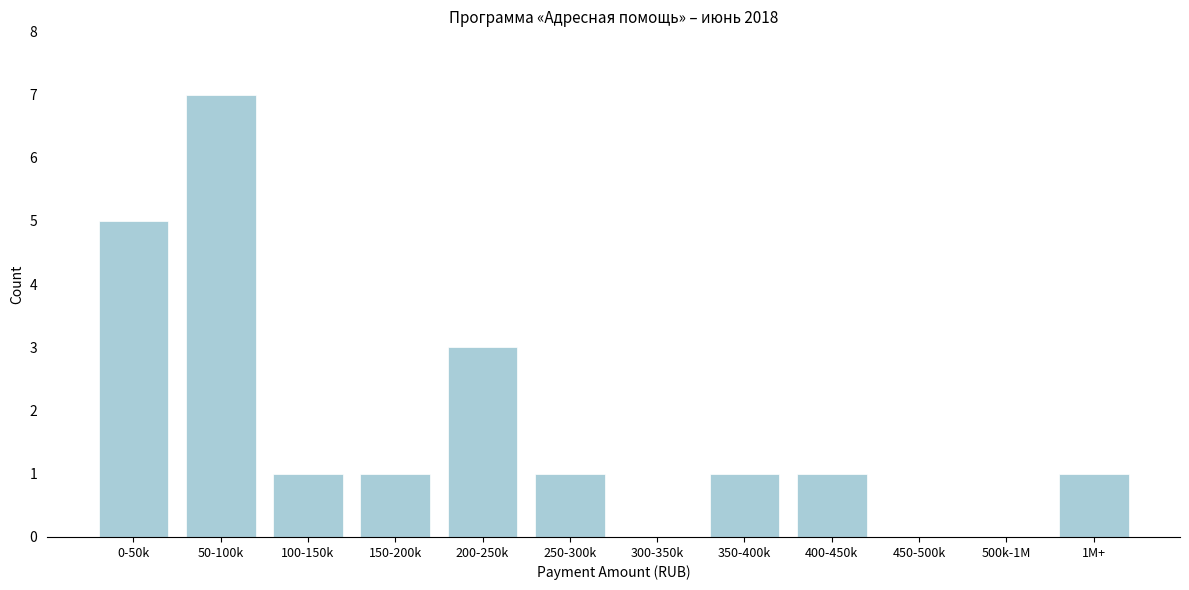

Reading left to right, what are all the values shown in this chart?

0-50k=5	50-100k=7	100-150k=1	150-200k=1	200-250k=3	250-300k=1	300-350k=0	350-400k=1	400-450k=1	450-500k=0	500k-1M=0	1M+=1